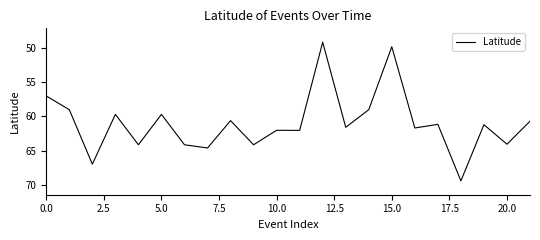

What is the difference between the maximum and minimum values?

20.2